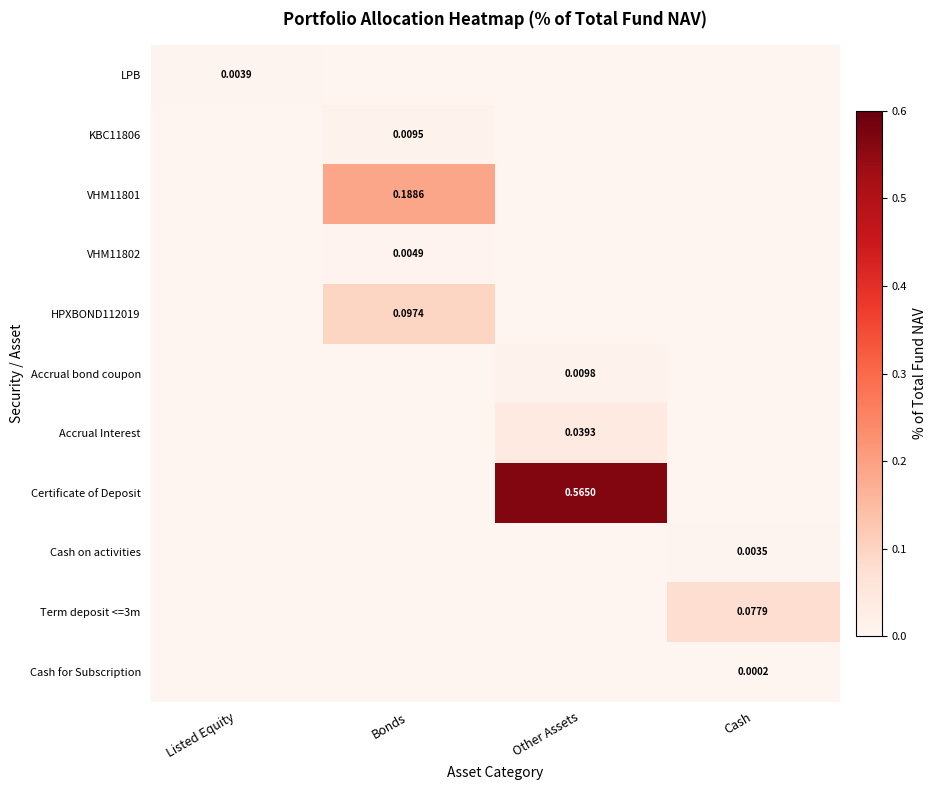

How many values in the LPB series exceed 0?

1